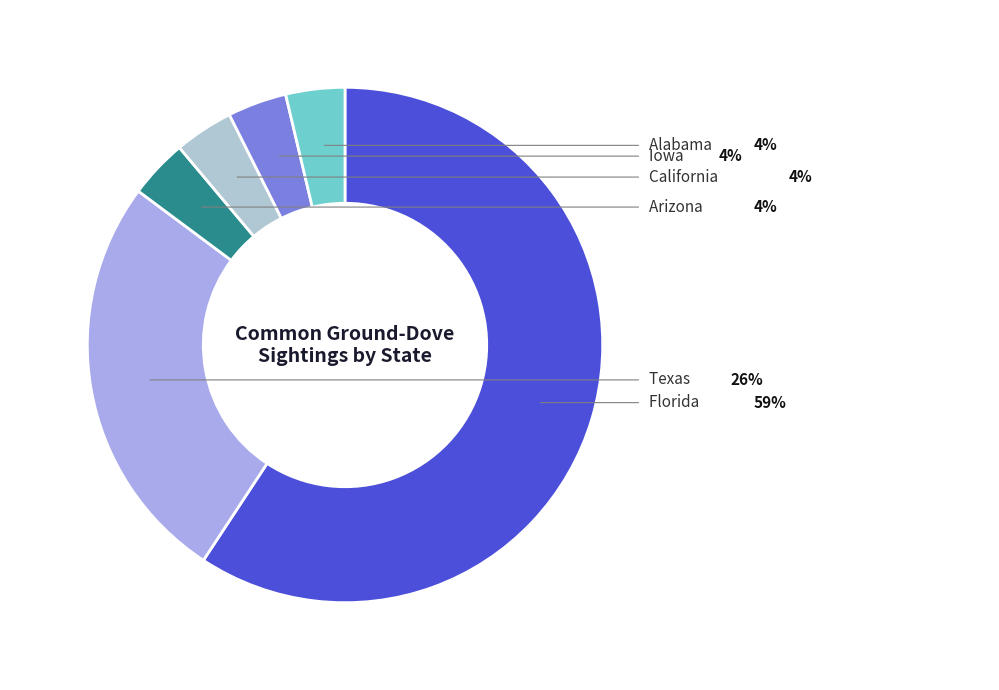

Which slice represents more than half of the pie?

Florida